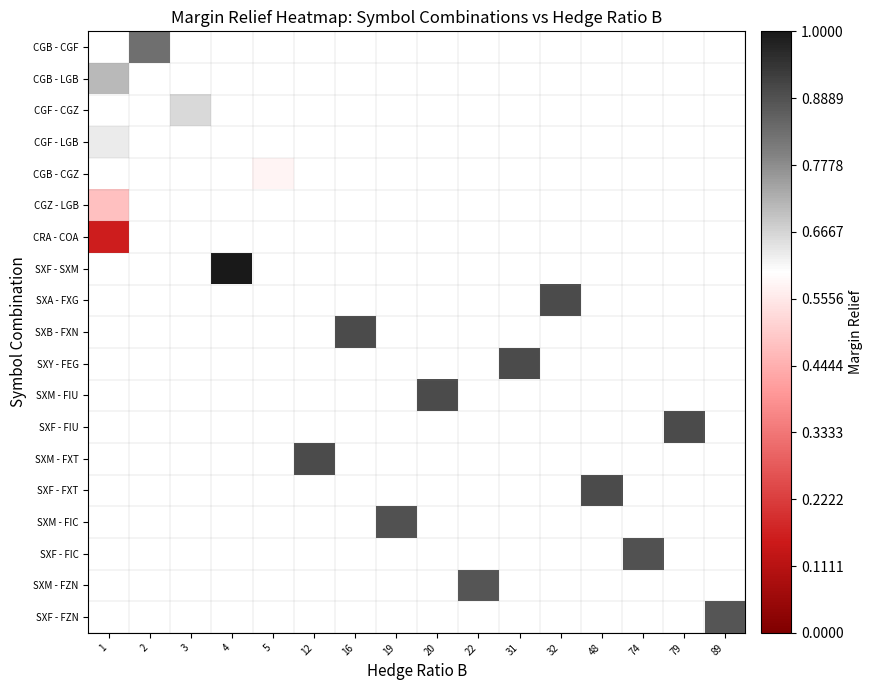

Which label corresponds to the largest value in the chart?

4